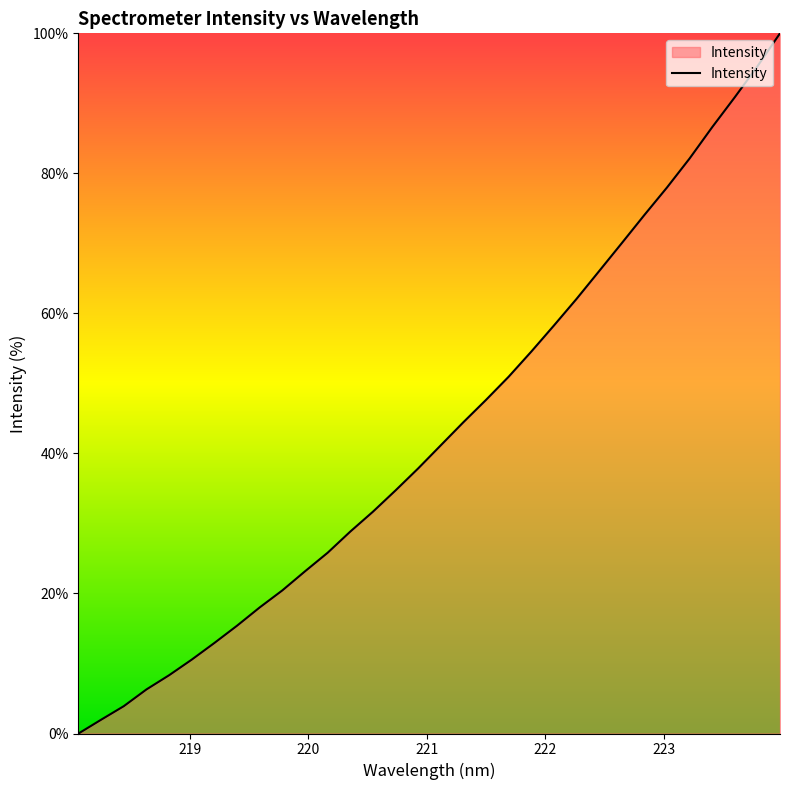

What is the maximum value shown in the chart?

100.0